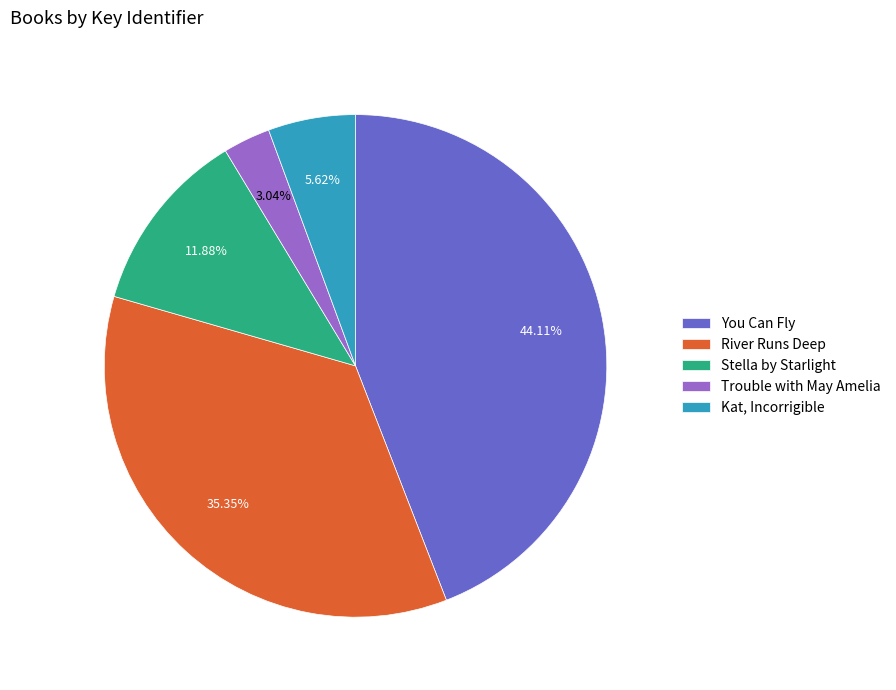

The River Runs Deep slice represents 45% of the pie. True or false?

False